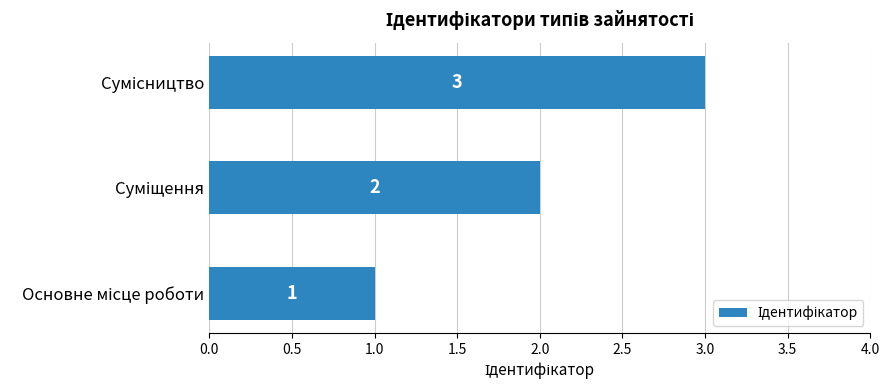

How many data points are less than 2?

1